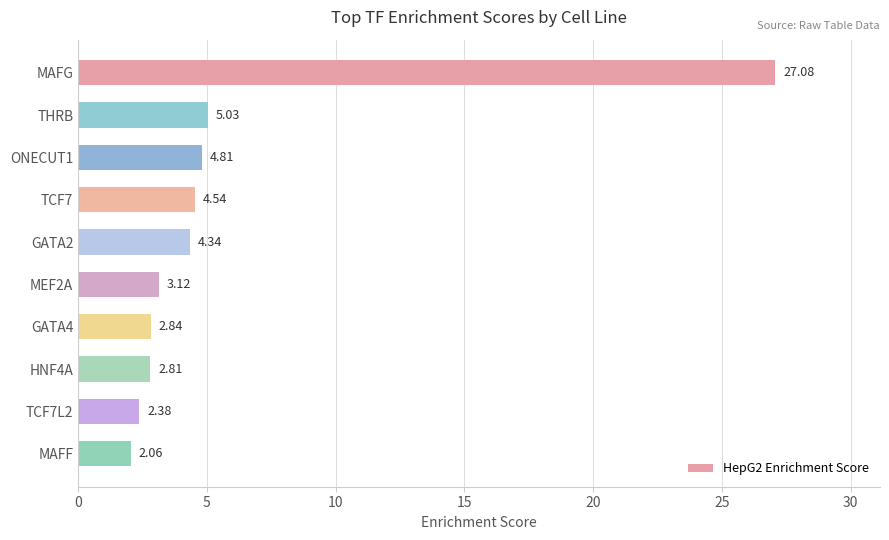

Where is the data nearest to the value 14?

THRB